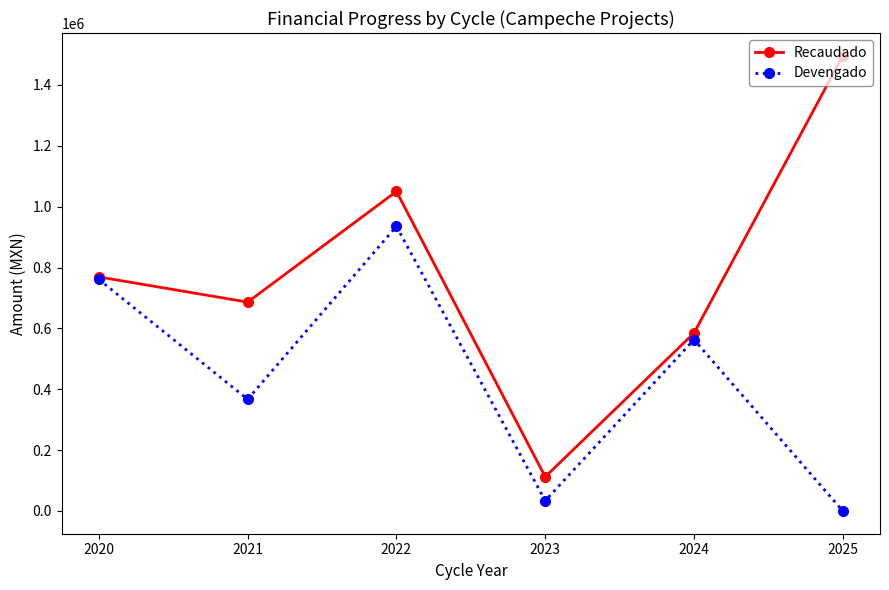

Where does the Devengado series first go above 563055?

2020